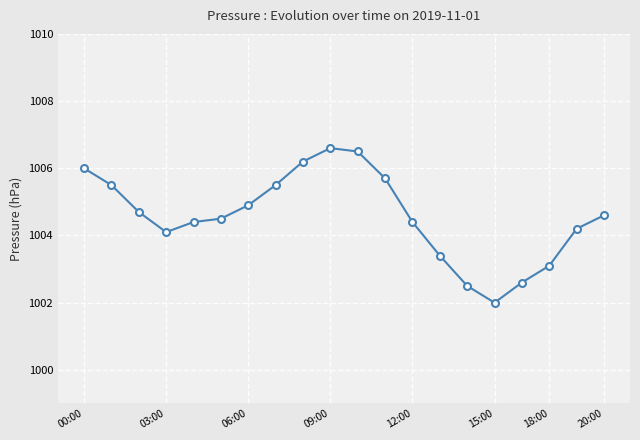

What is the smallest value displayed?

1002.0